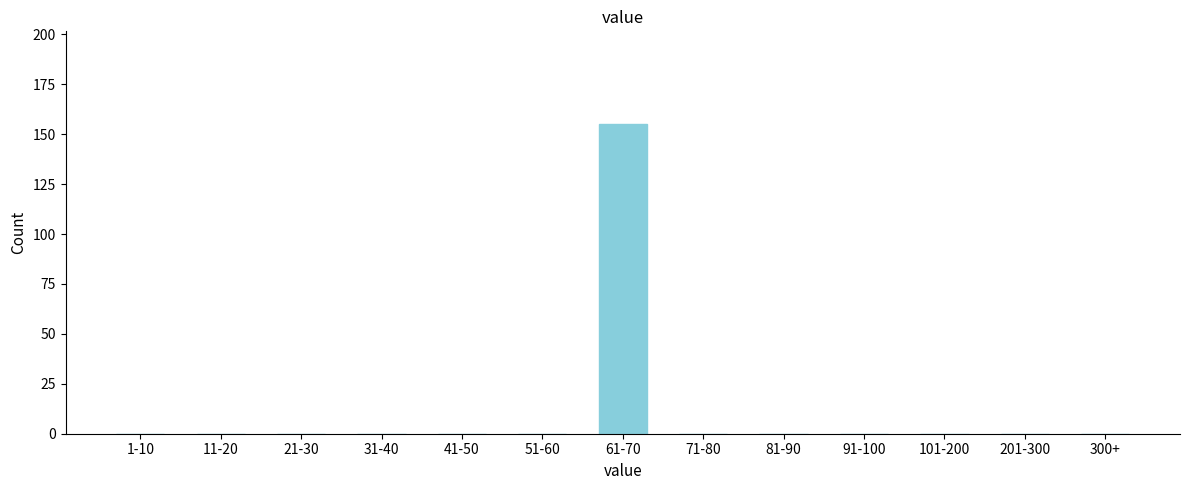

Reading left to right, extract all data points from this chart.

1-10=0	11-20=0	21-30=0	31-40=0	41-50=0	51-60=0	61-70=155	71-80=0	81-90=0	91-100=0	101-200=0	201-300=0	300+=0